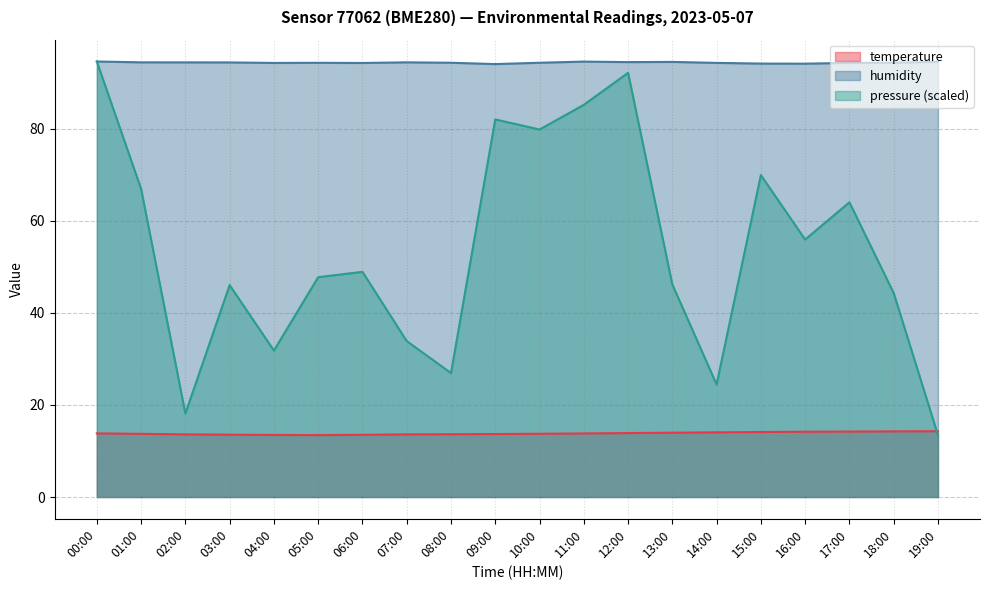

What is the minimum value shown in the chart?

13.4